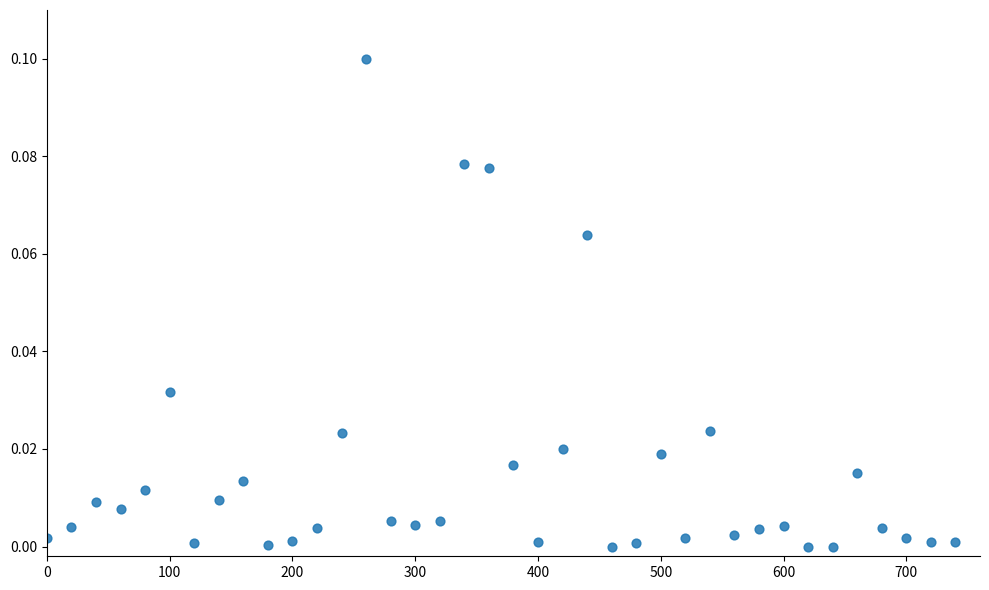

What is the range of X values (max minus min)?

740.0